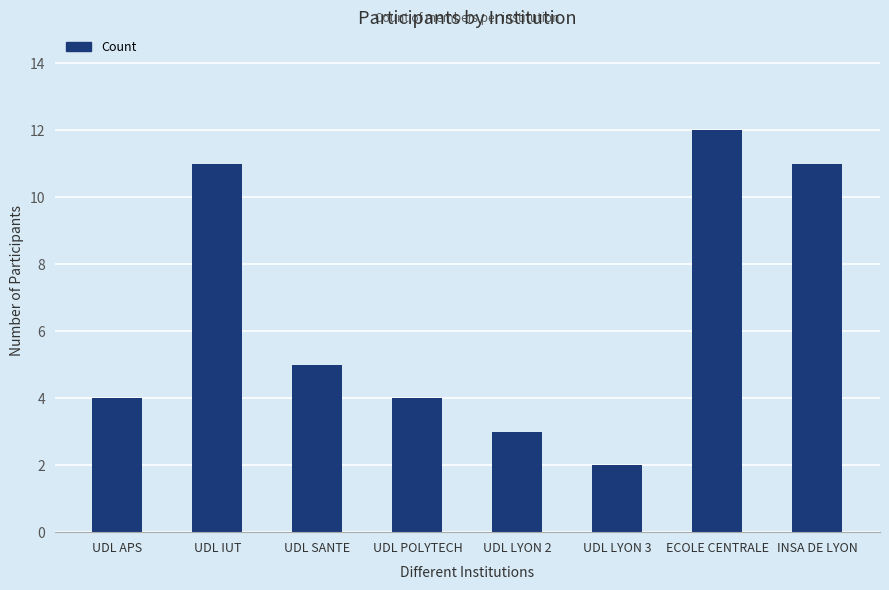

Count the values in the range 4 to 11.

5